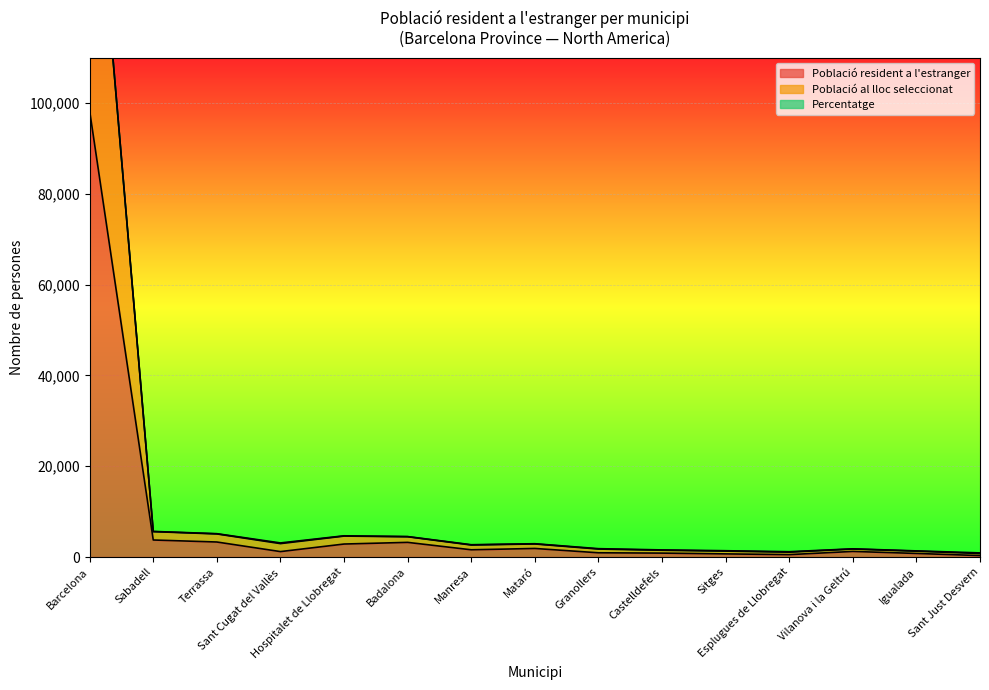

What is the highest value of the Població resident a l'estranger series?

98236